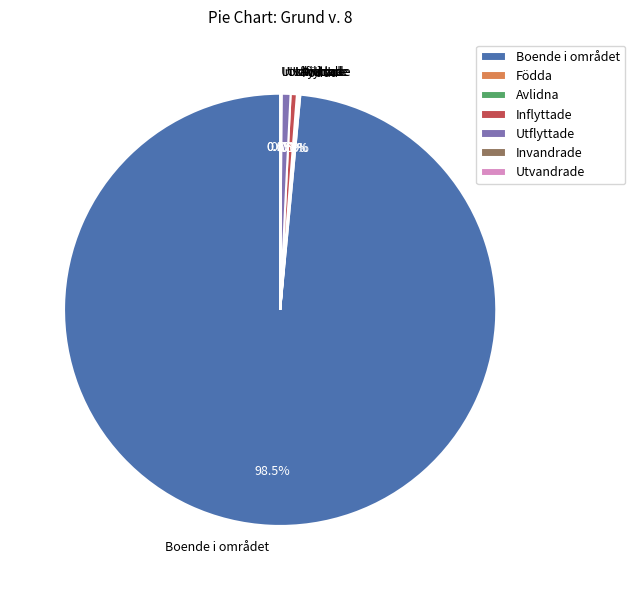

Does Boende i området represent more than half of the total?

Yes